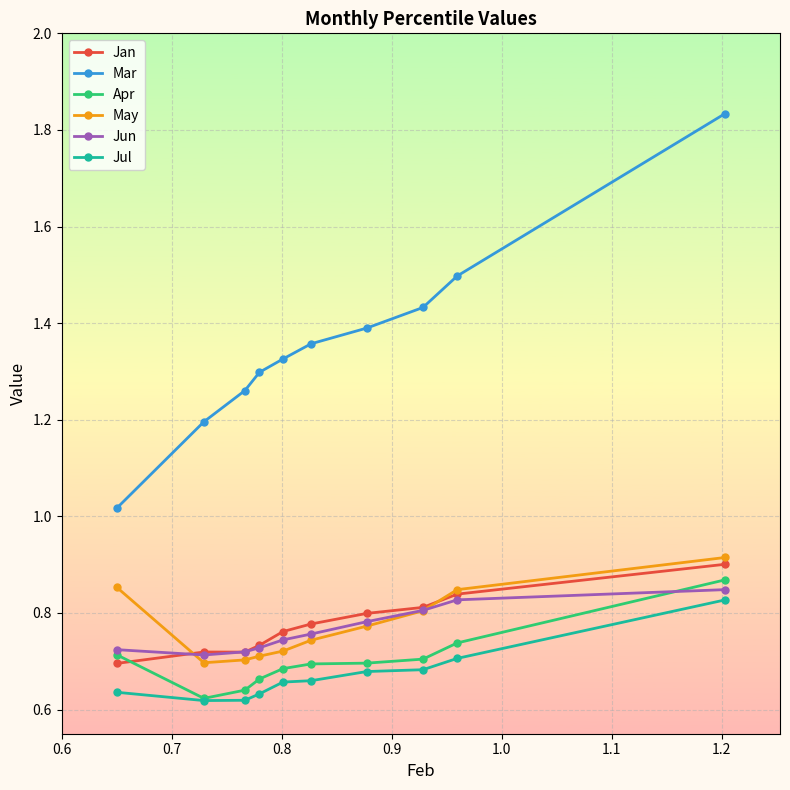

True or false: Apr and Mar intersect in this chart.

False